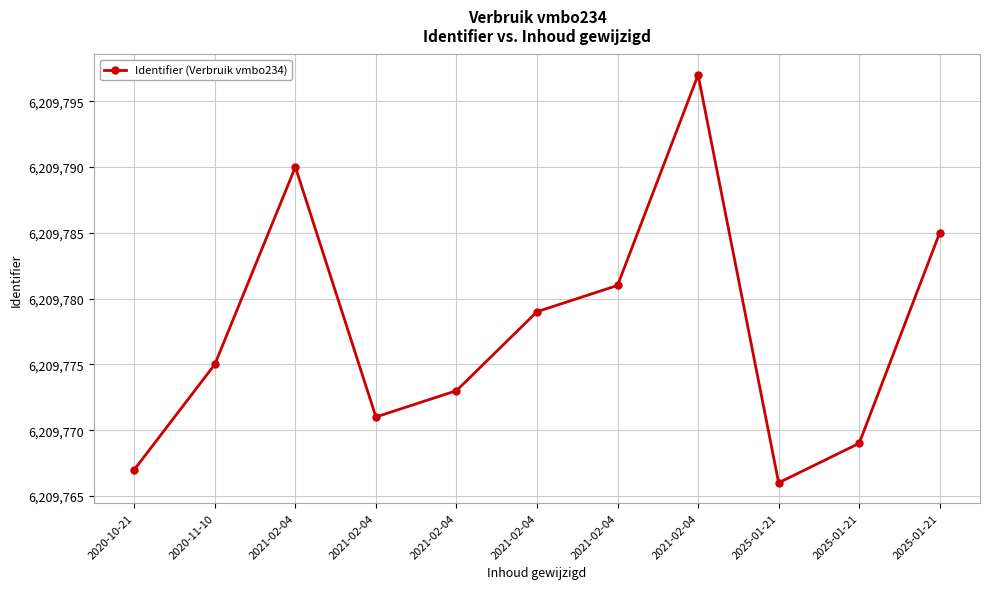

Is it true that the value at 2021-02-04 is 8607757?

False